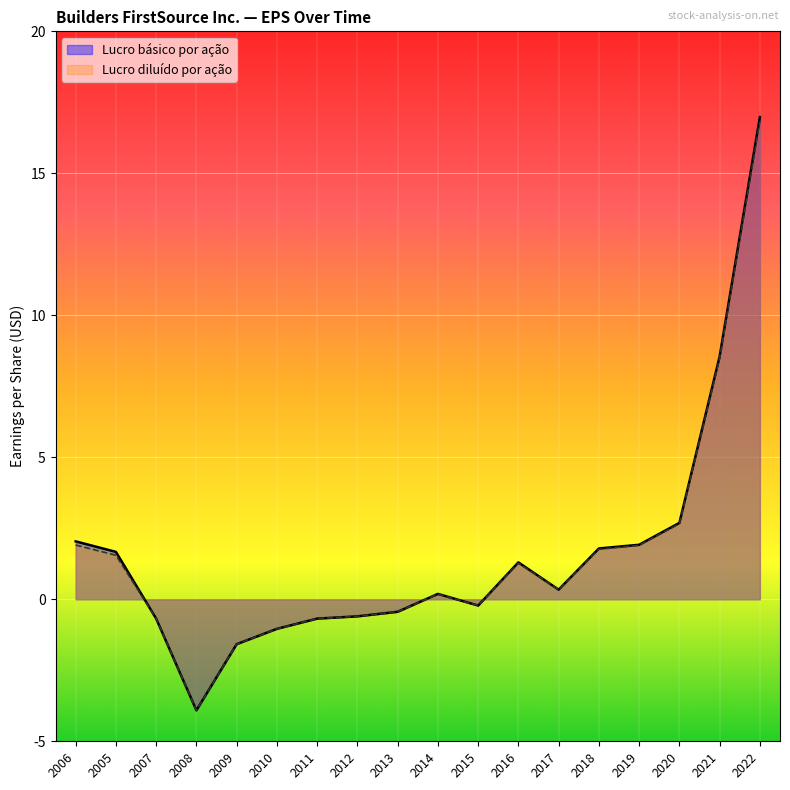

True or false: Lucro básico por ação and Lucro diluído por ação intersect in this chart.

False